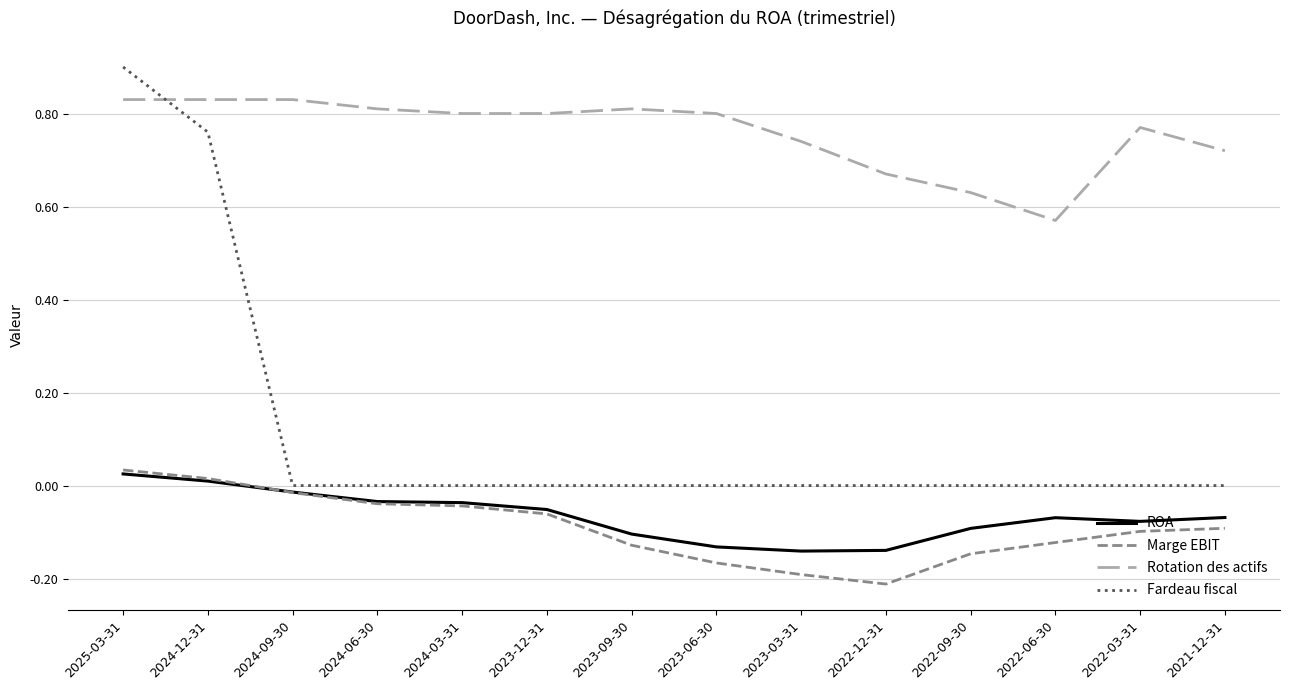

At which category is the sum across all series the highest?

2025-03-31